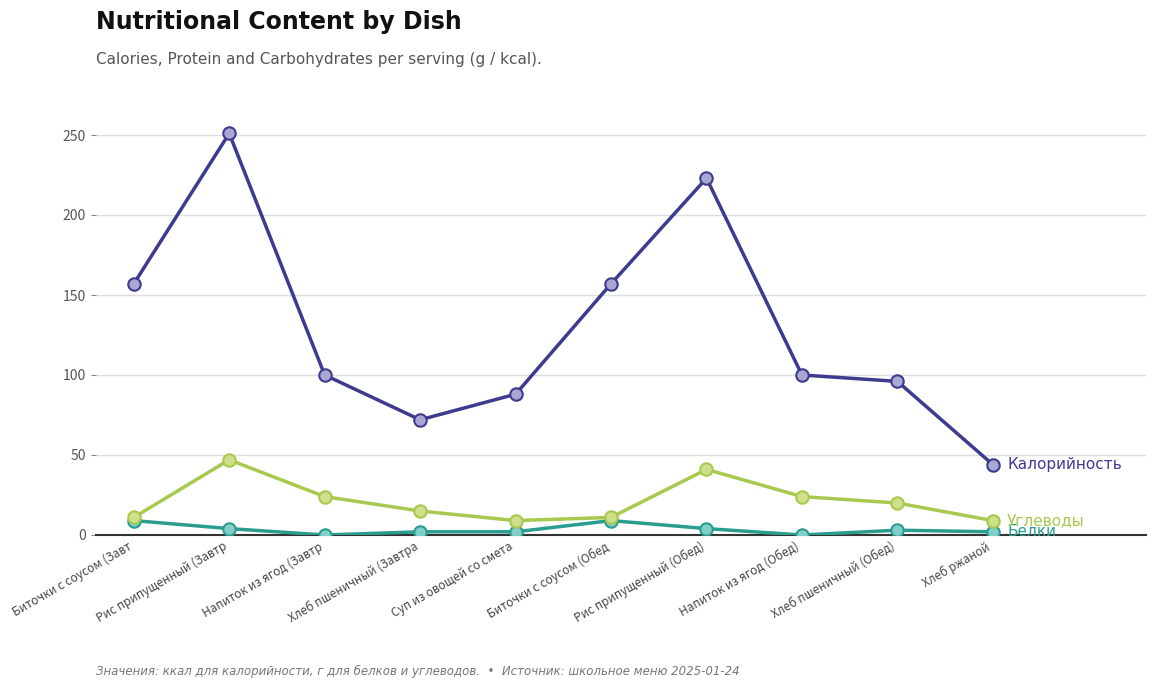

What is the maximum value shown in the chart?

251